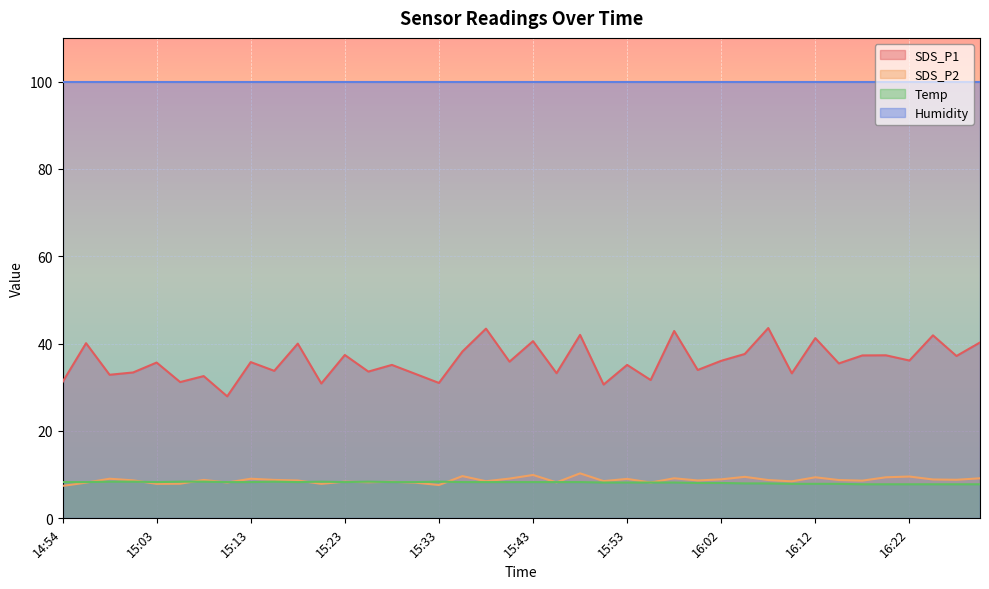

What is the difference between the SDS_P2 values at 15:13 and 15:57?

0.1